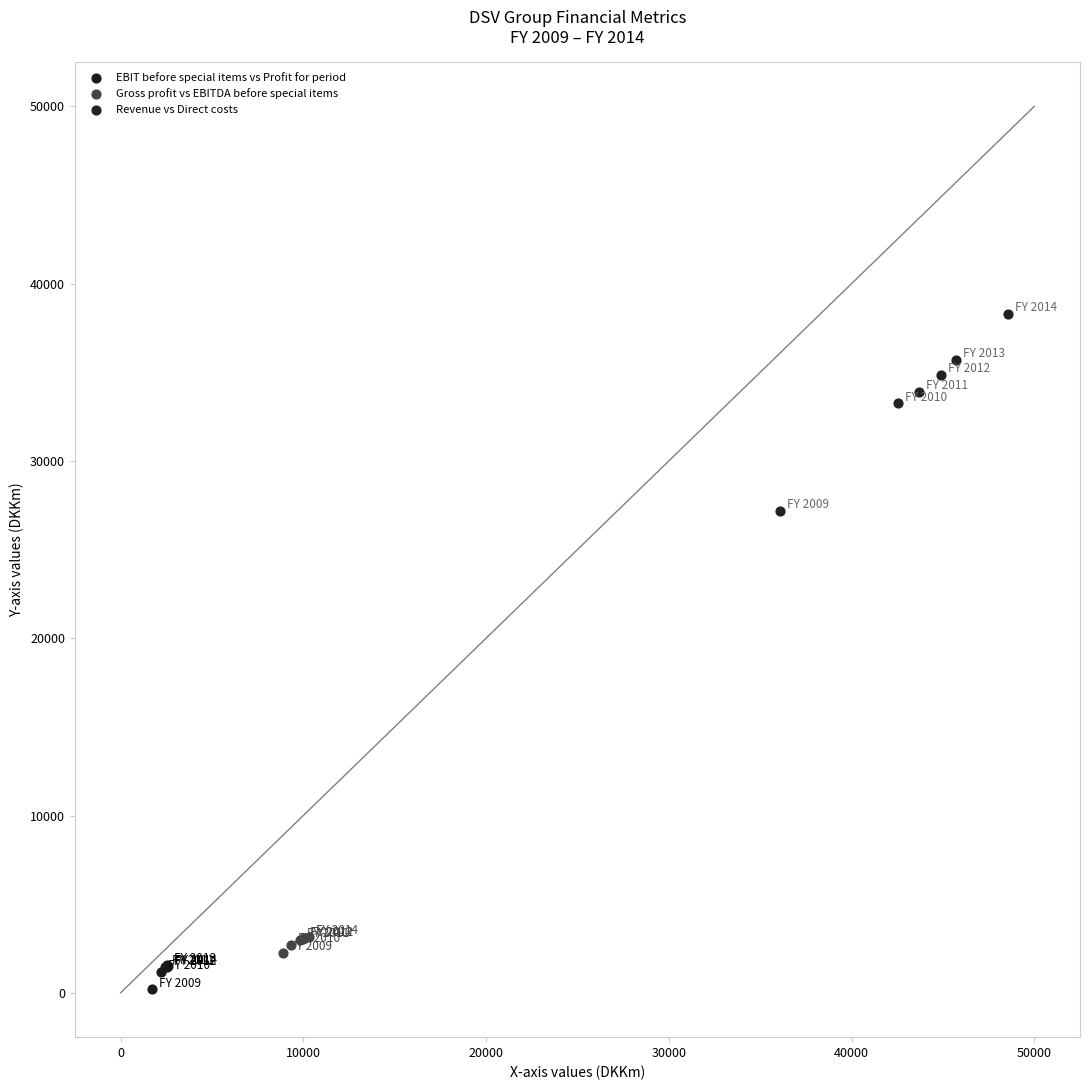

Which series has the largest Y range (max minus min)?

Revenue vs Direct costs